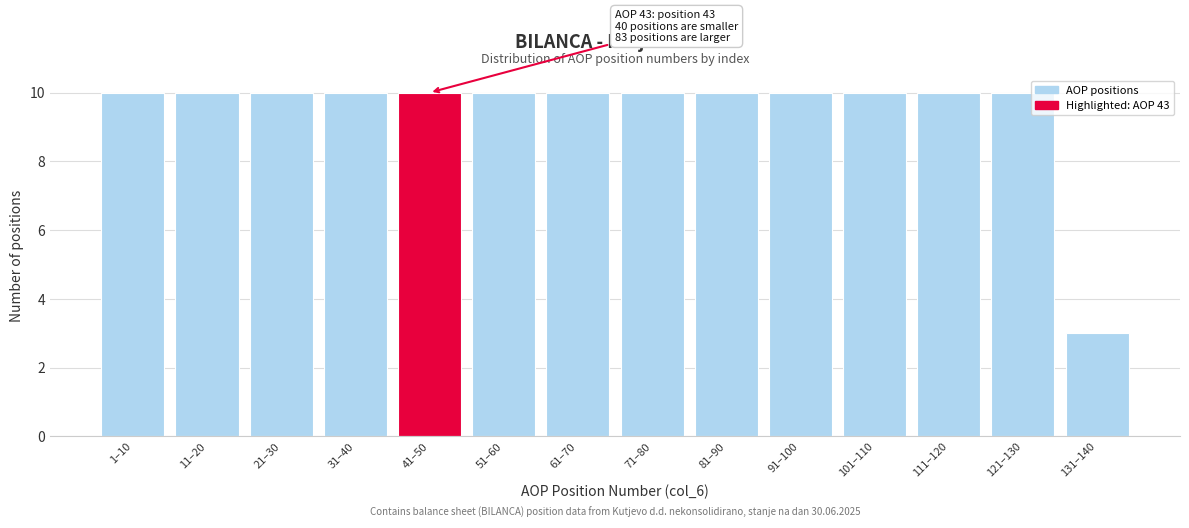

Reading left to right, list all the values displayed in this chart.

10	10	10	10	10	10	10	10	10	10	10	10	10	3